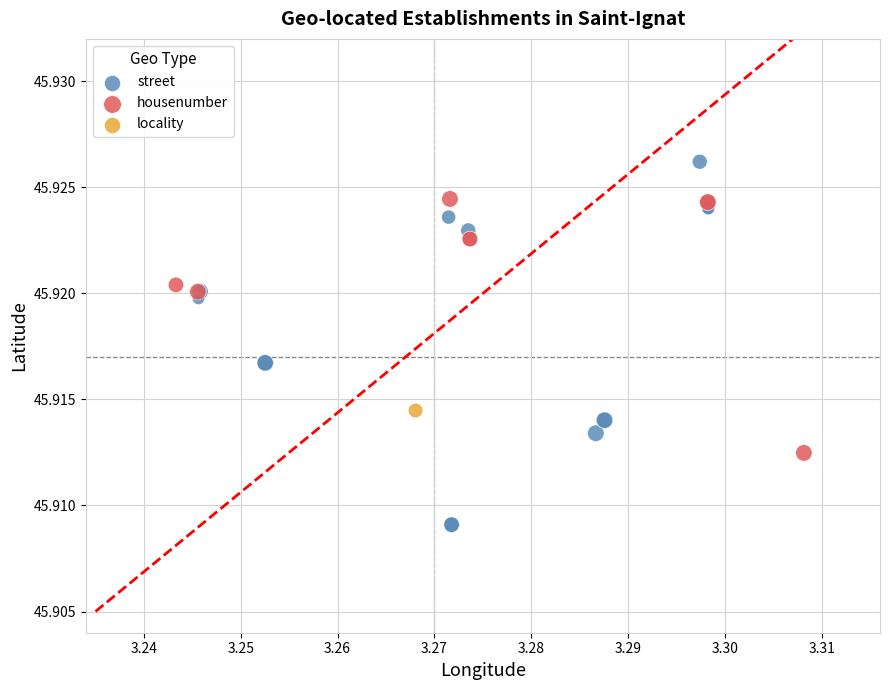

Which series contains the lowest Y value?

street